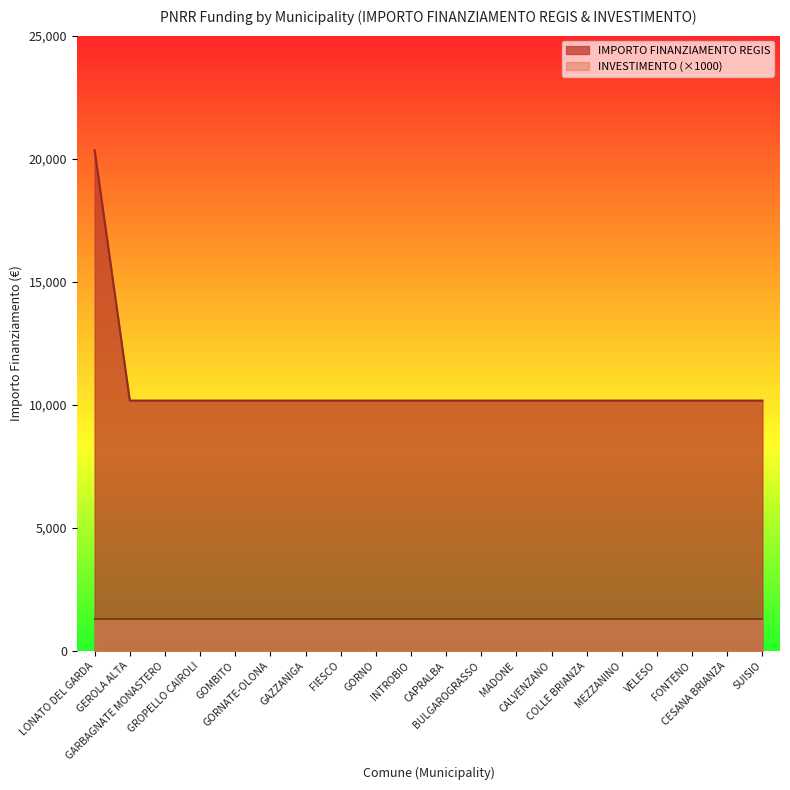

Is it true that the value at GORNATE-OLONA is 10172?

True